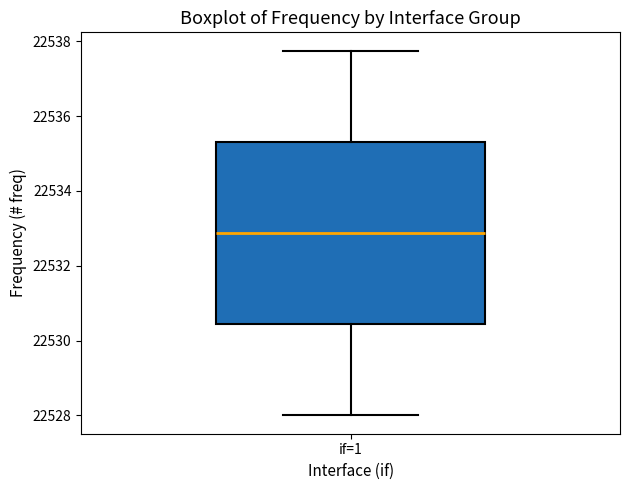

Read this box plot against the y-axis: the position of the median line, the range covered by the box, and the ends of both whiskers. The values are not printed on the chart, so give them approximately, as read against the axis.

median 22532.8, box 22530.4 to 22535.4, whiskers 22528.0 to 22537.8